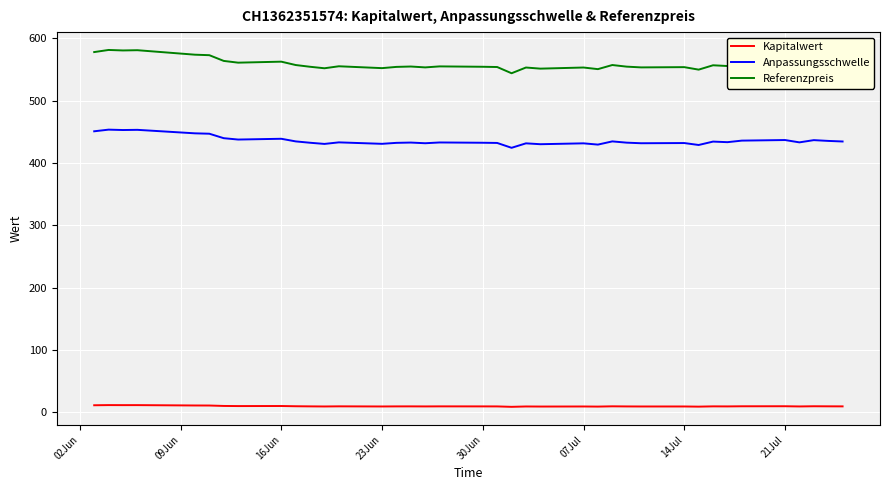

Which series has the largest total across all categories?

Referenzpreis